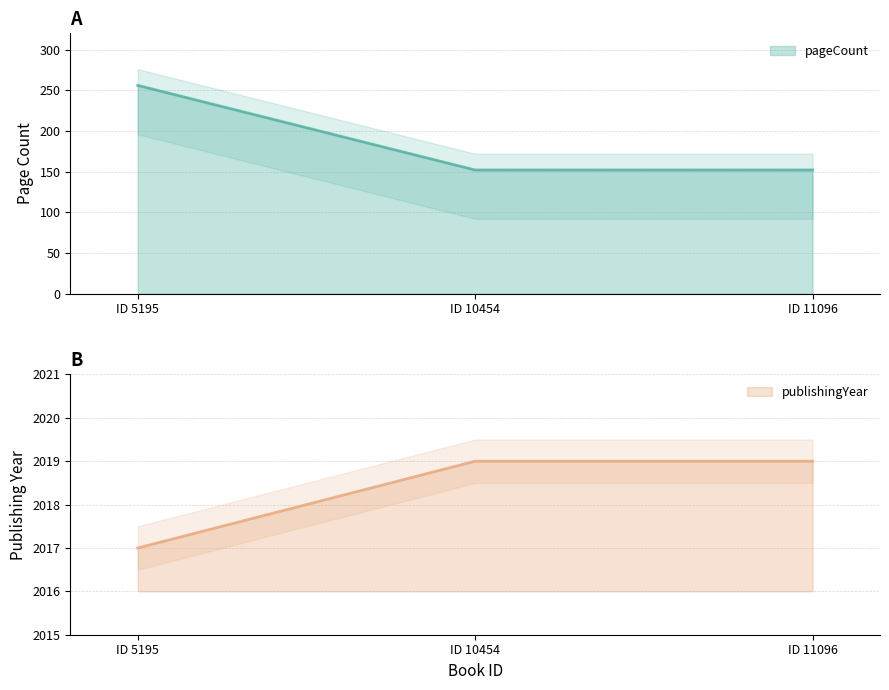

Reading left to right, what are all the values shown in this chart?

pageCount: 256	152	152
publishingYear: 2017	2019	2019